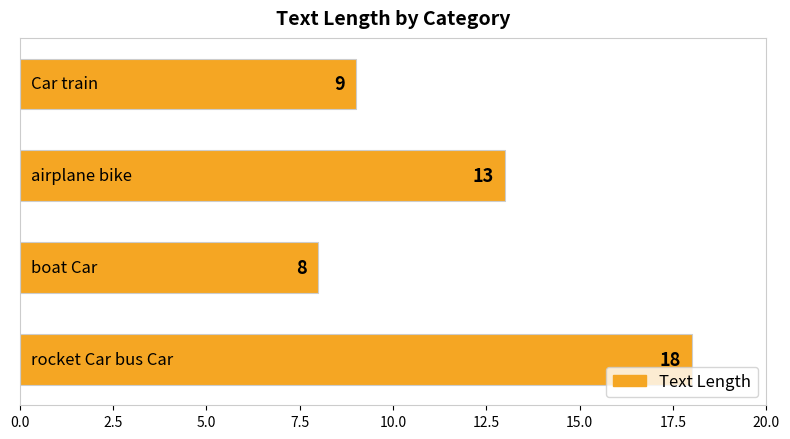

What is the sum of all values?

48